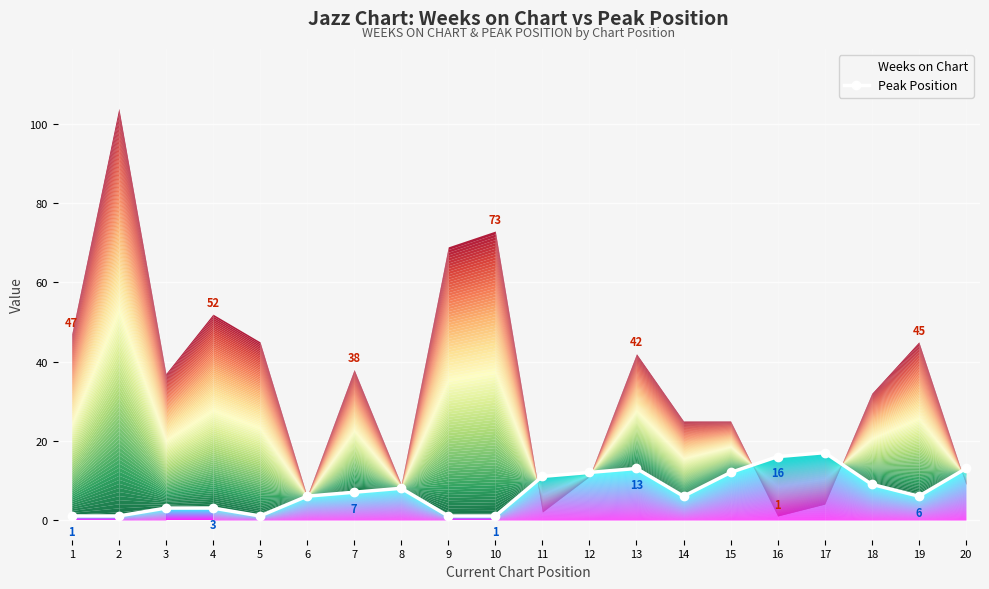

At which label is the value closest to 9?

18